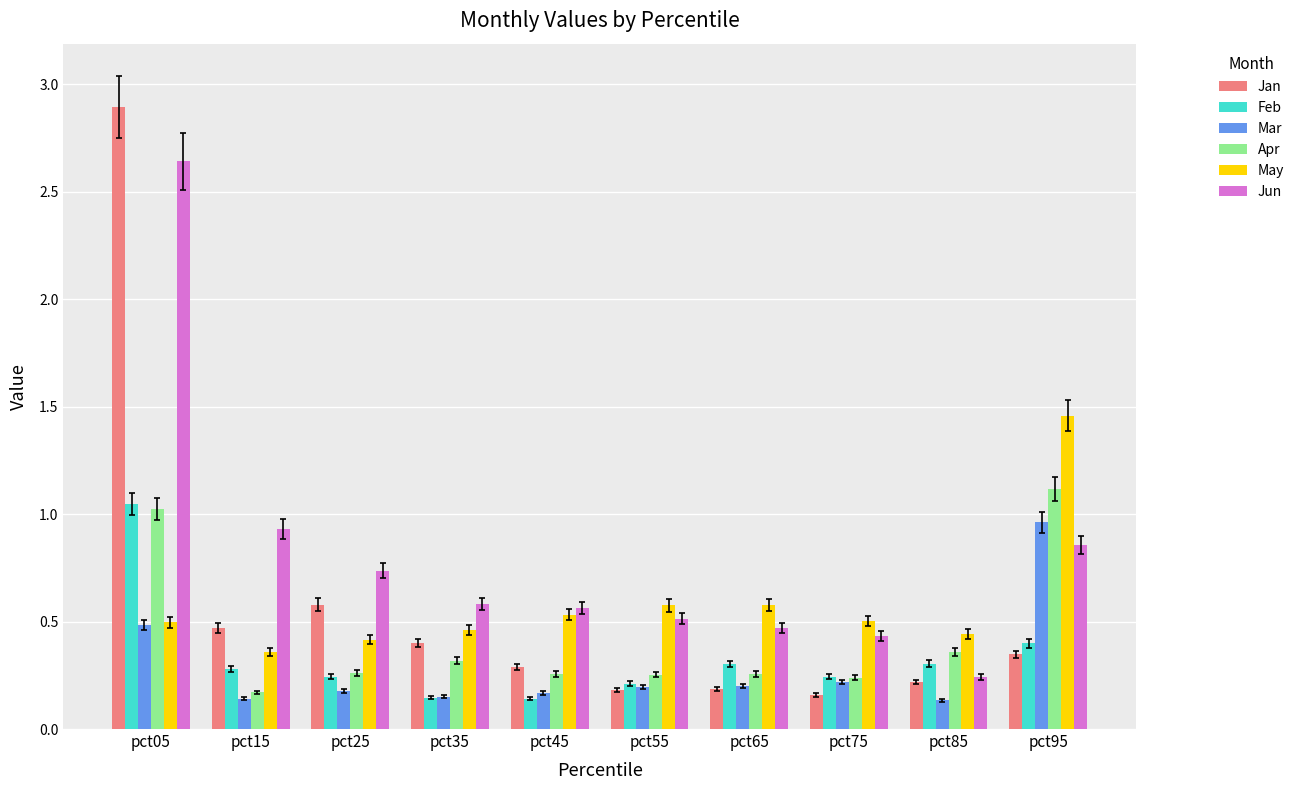

List the series in order of their peak value, lowest first.

Mar, Feb, Apr, May, Jun, Jan